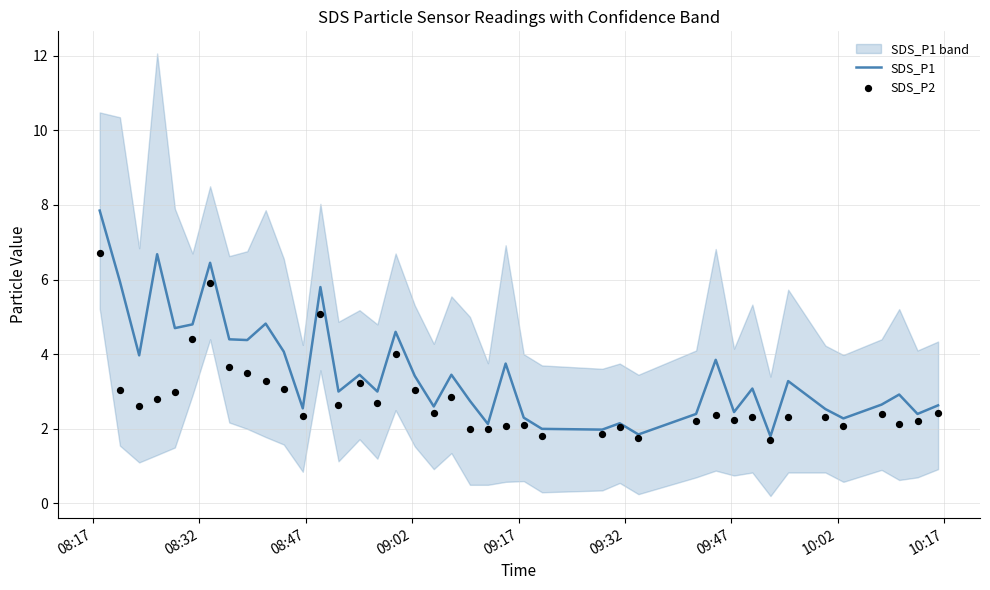

At how many categories does at least one series exceed 3?

20